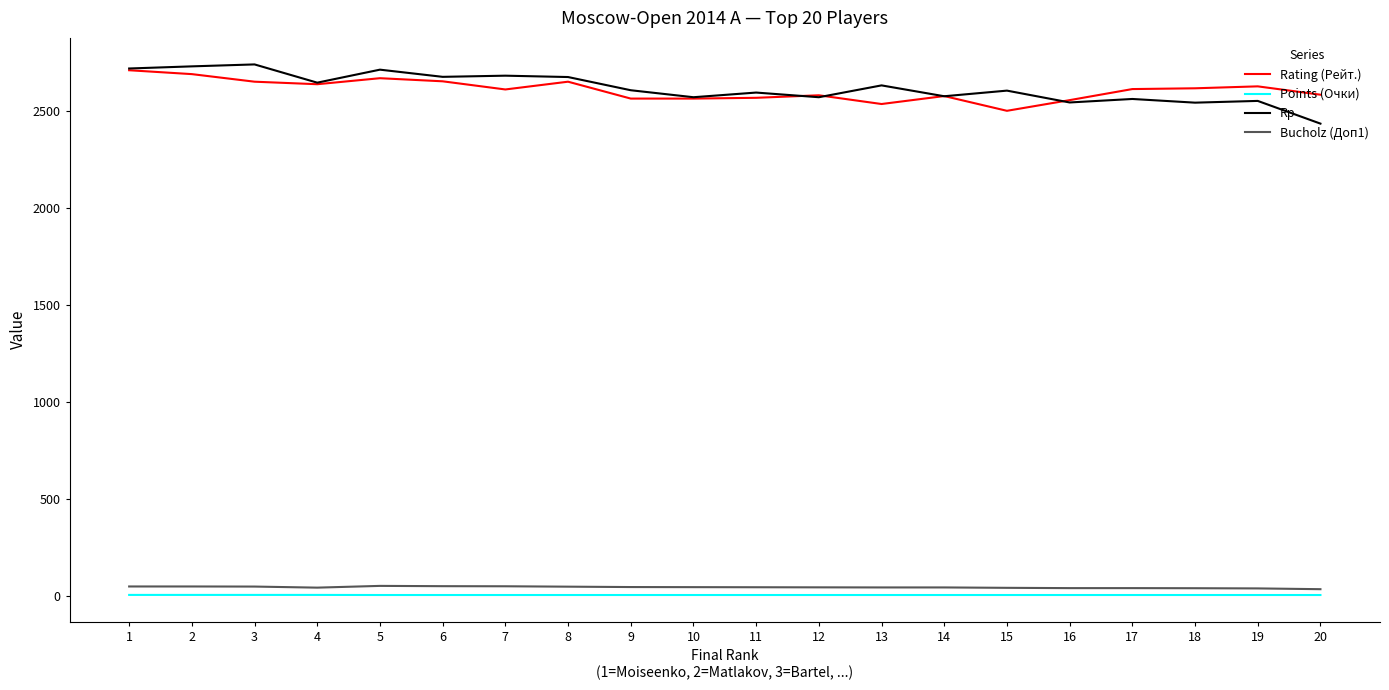

Is the value of Points (Очки) at 9 greater than the value of Rp at 16?

No